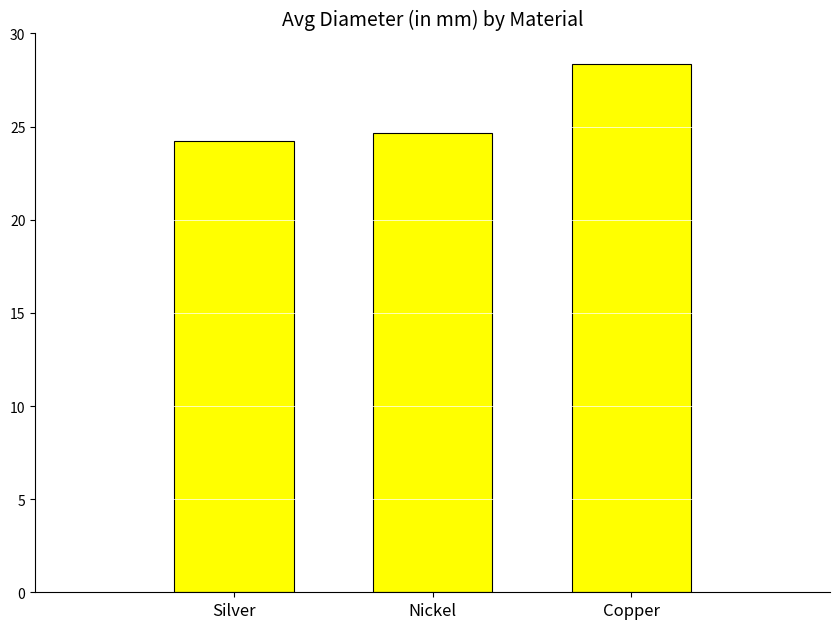

Is it true that the value at Copper is 39.7?

False